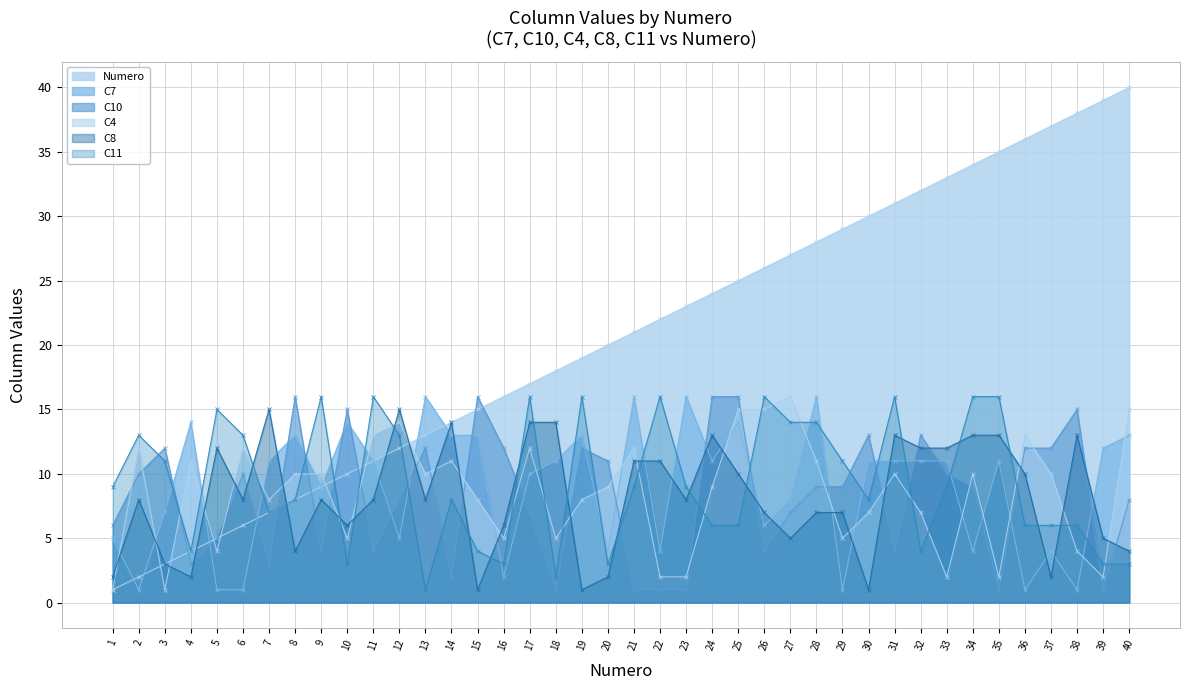

What is the minimum value for C7?

1